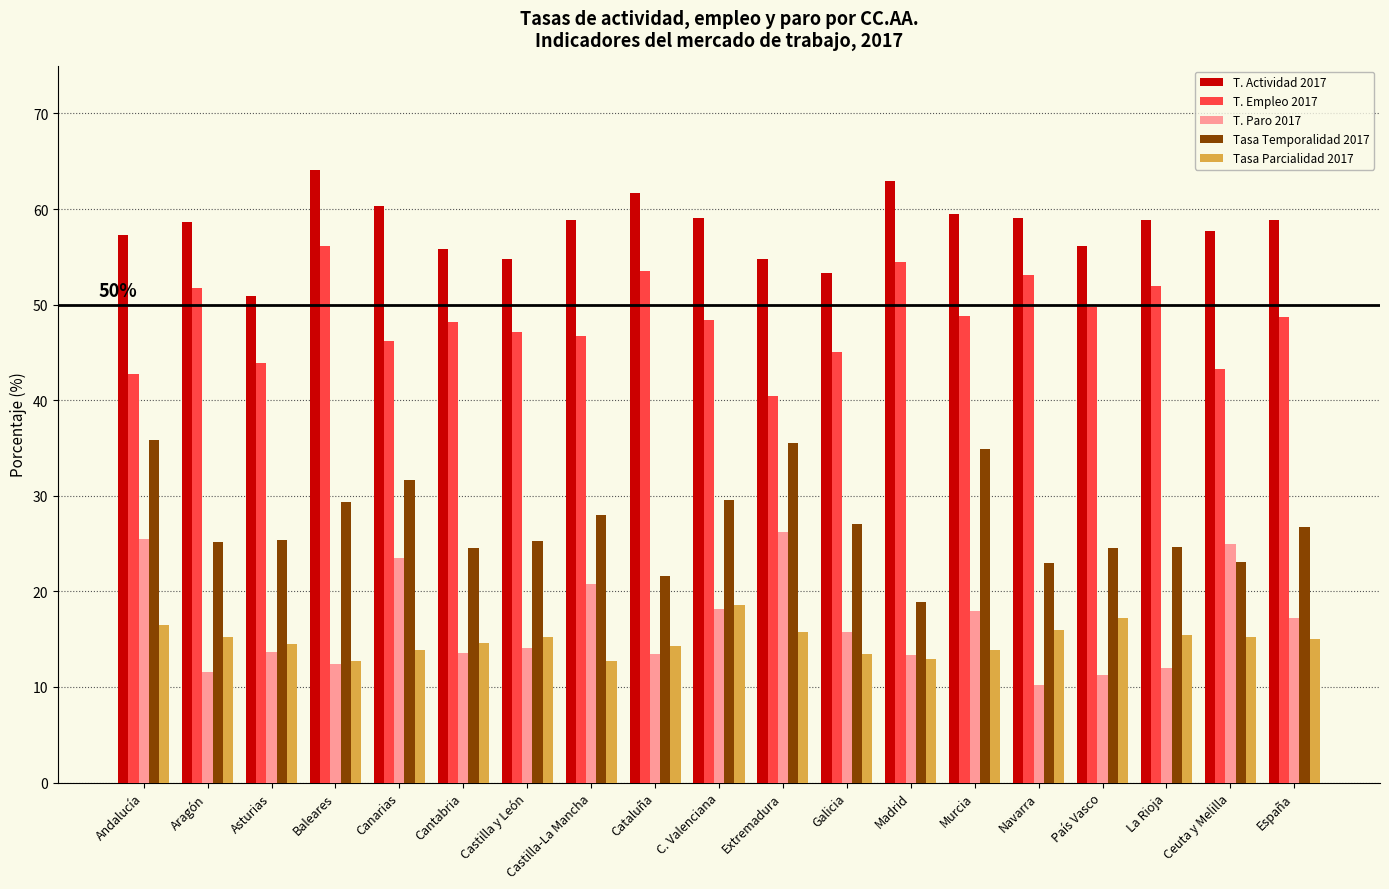

What is the total value across all series at Castilla y León?

156.5